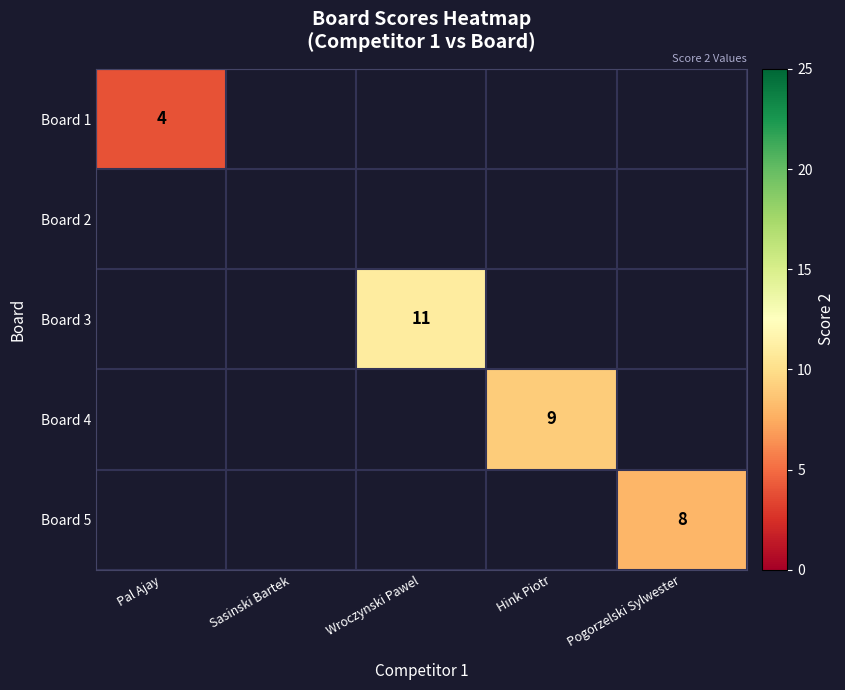

True or false: Board 4 has a value of 3 at Hink Piotr.

False